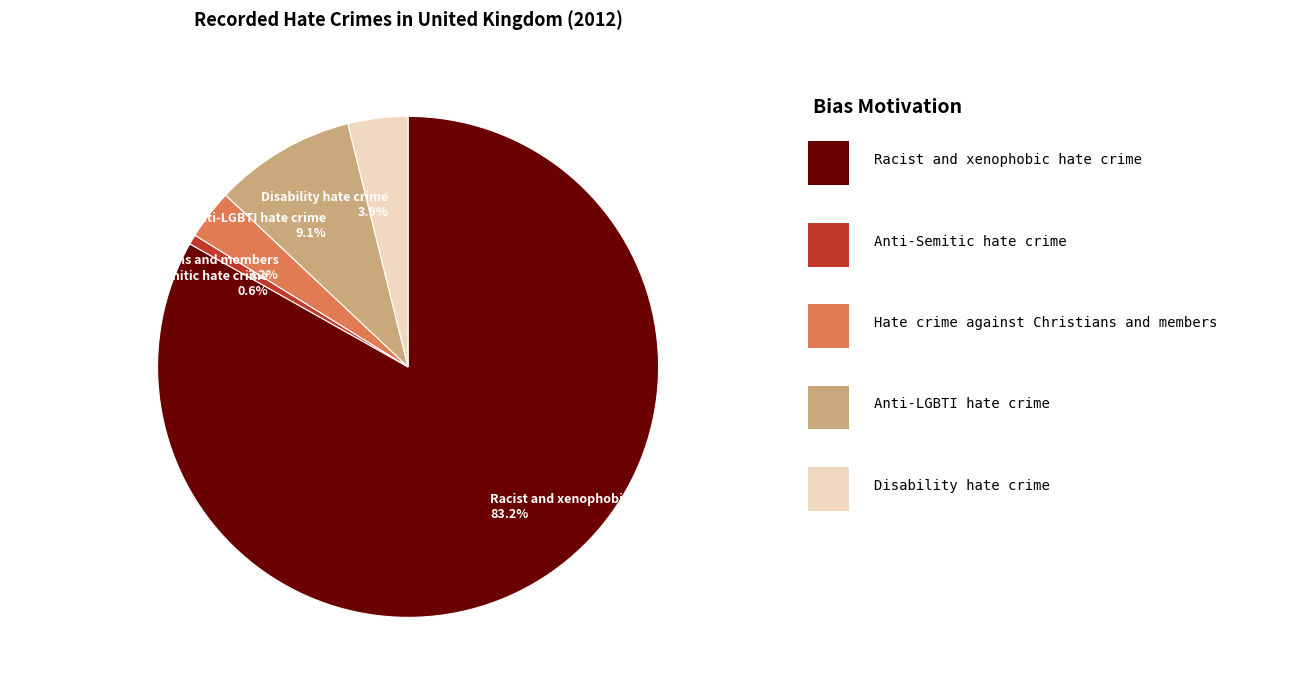

Which category has the biggest portion of the pie?

Racist and xenophobic hate crime